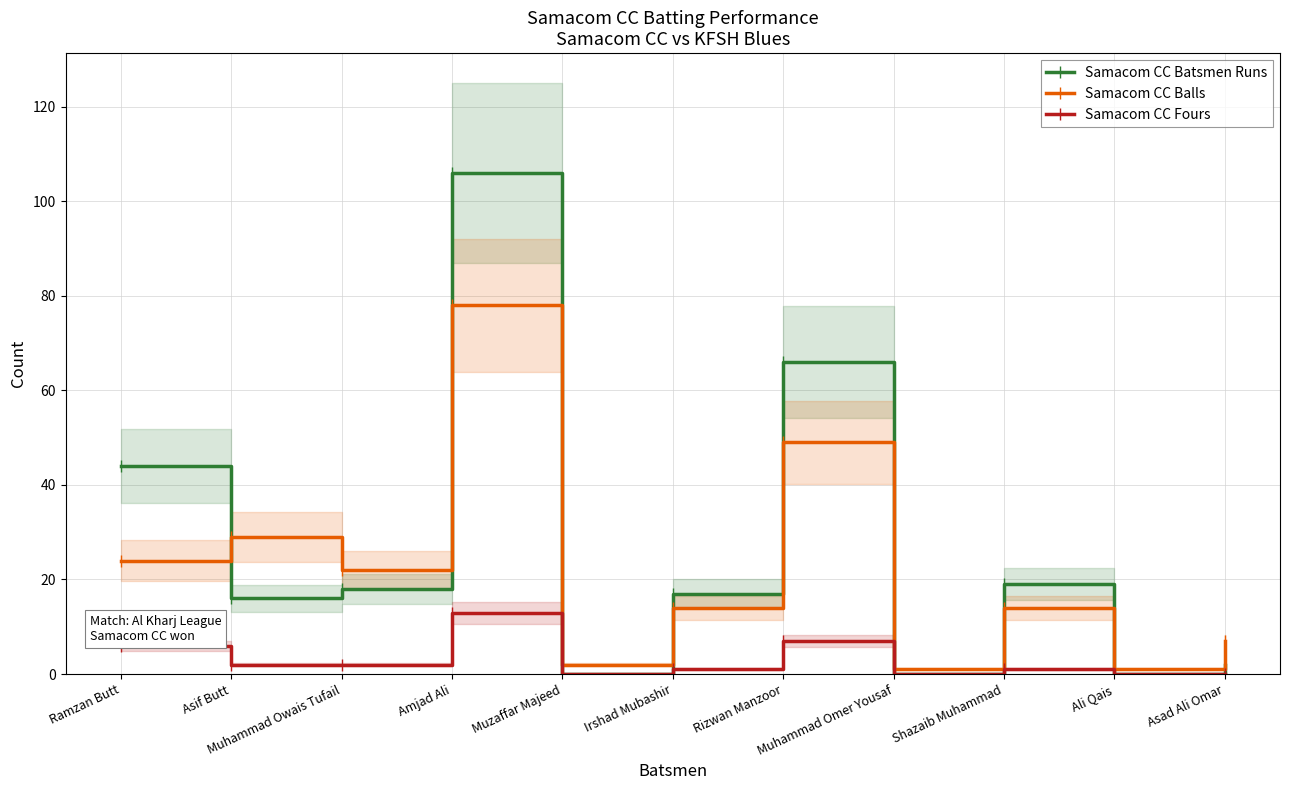

True or false: Samacom CC Batsmen Runs and Samacom CC Balls cross at least once.

True